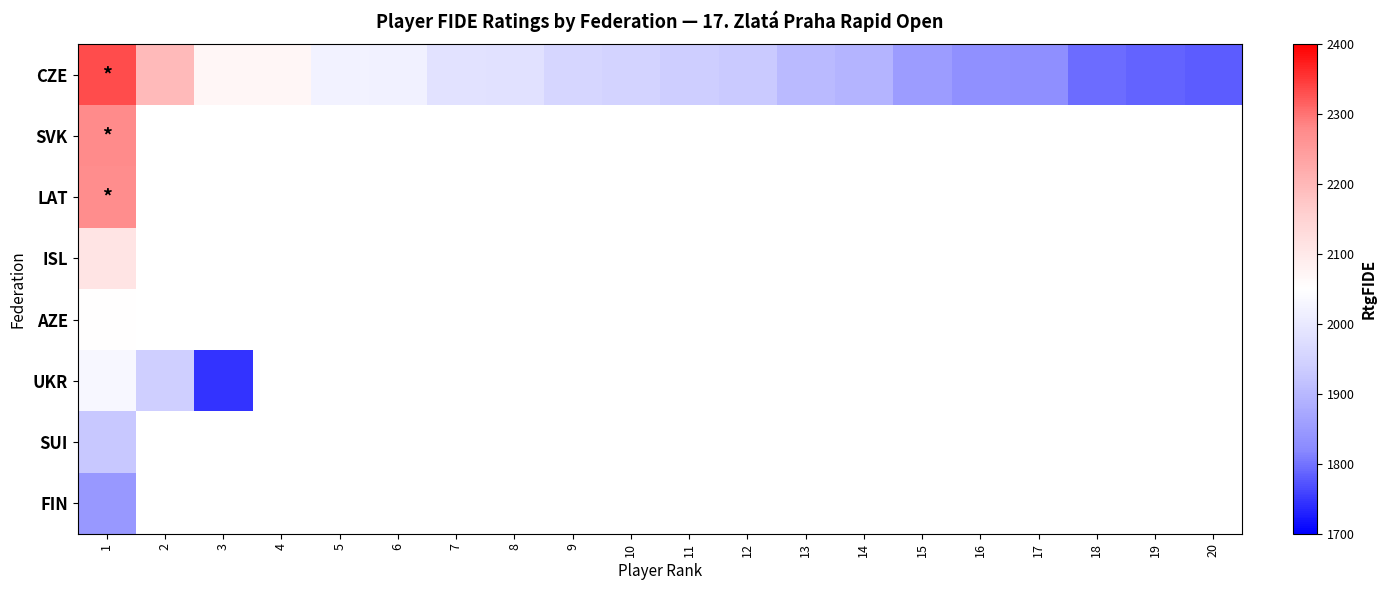

What is the lowest value of the UKR series?

1744.0